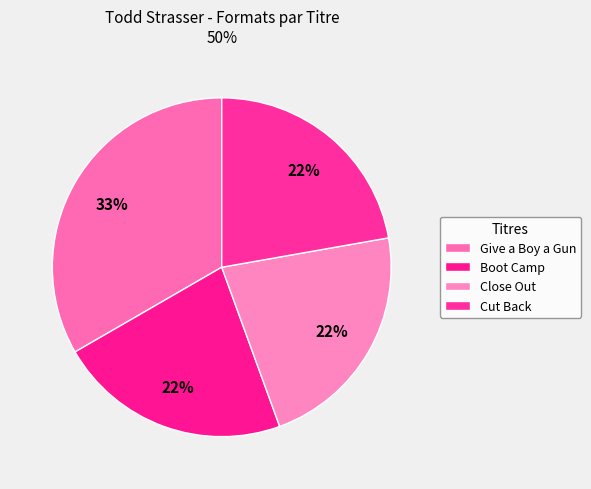

To the nearest percent, what is the difference between the largest and smallest slice percentages?

11%